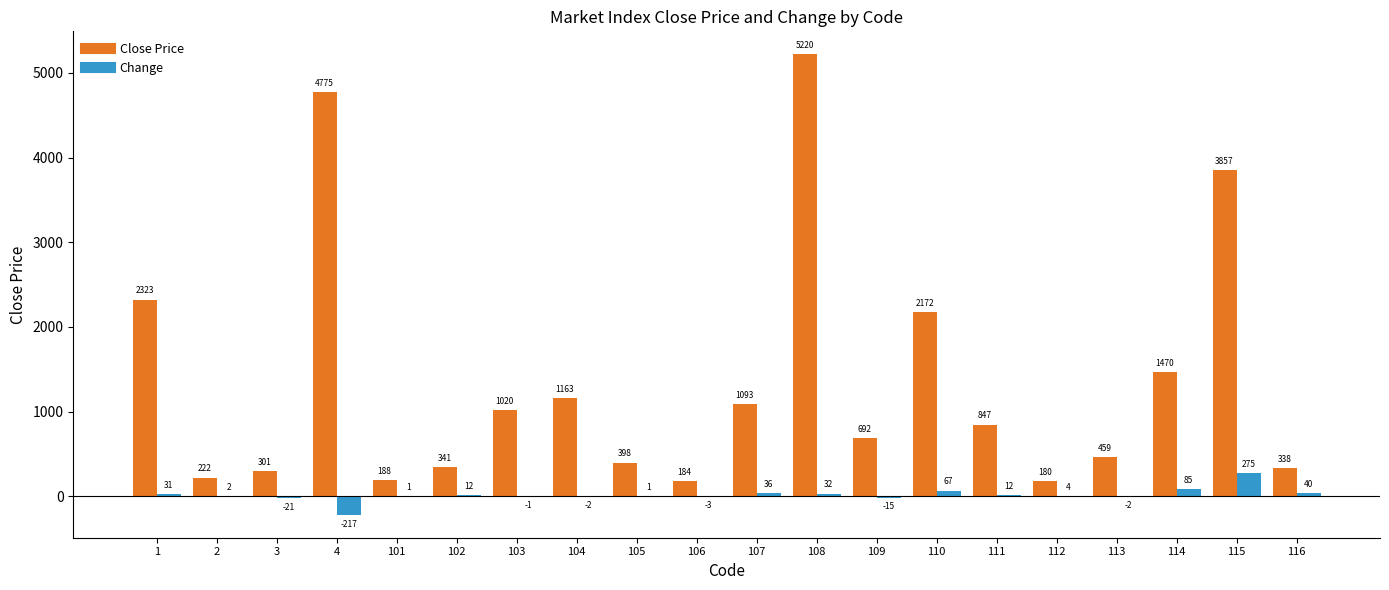

The Change series shows 275 at 115. True or false?

True